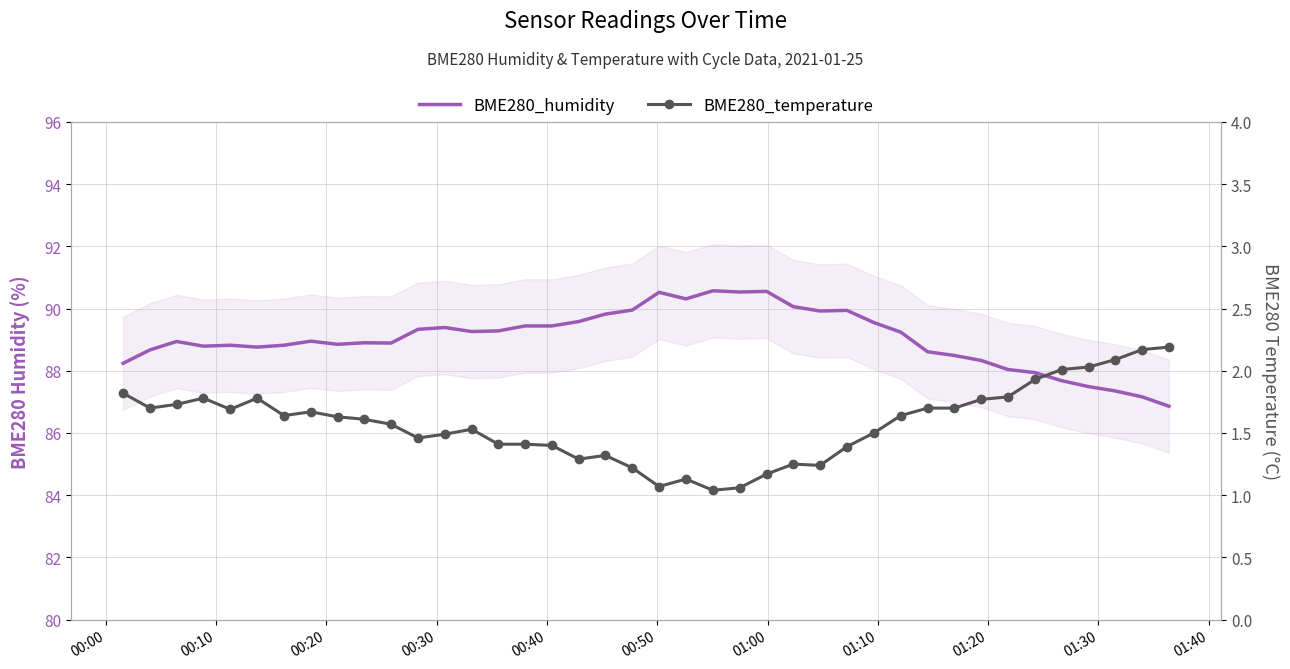

True or false: BME280_humidity and BME280_temperature cross at least once.

False